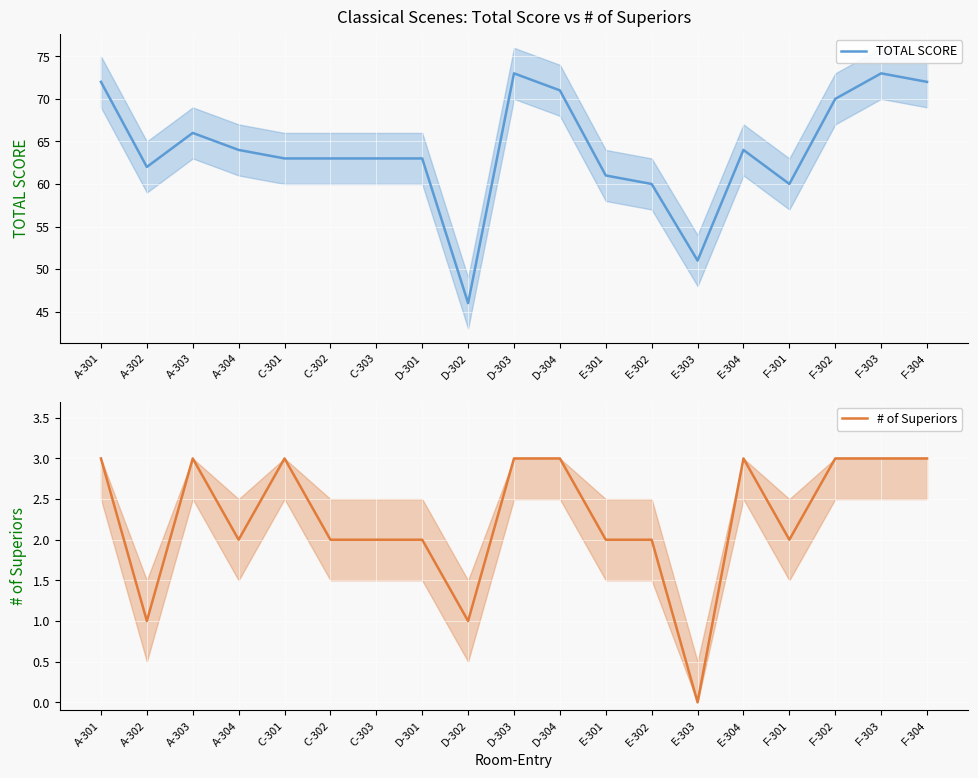

True or false: TOTAL SCORE and # of Superiors cross at least once.

False